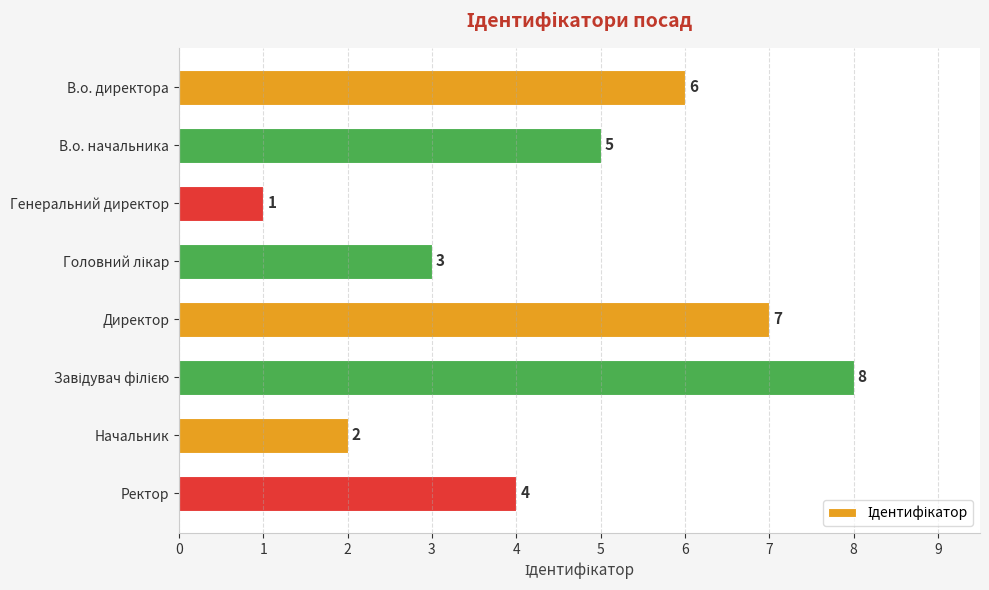

True or false: the data shows 12 at Директор.

False